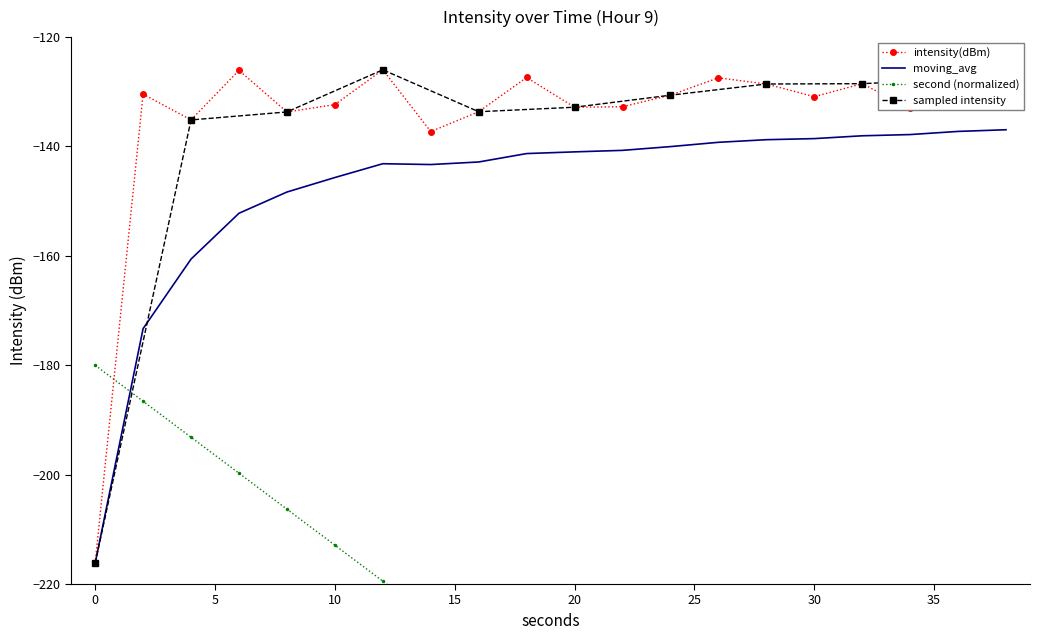

What is the difference between the maximum and minimum values in the moving_avg series?

79.2